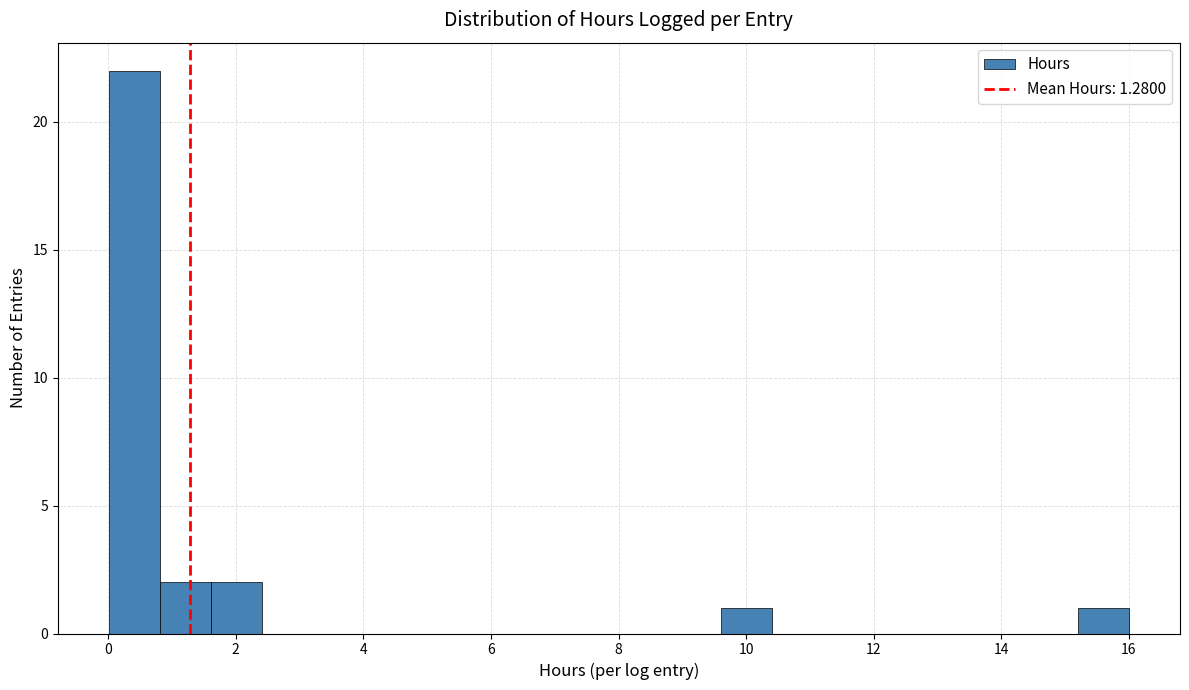

Around what value on the x-axis is the tallest bar? Give the approximate position of its centre, as read against the axis.

0.4